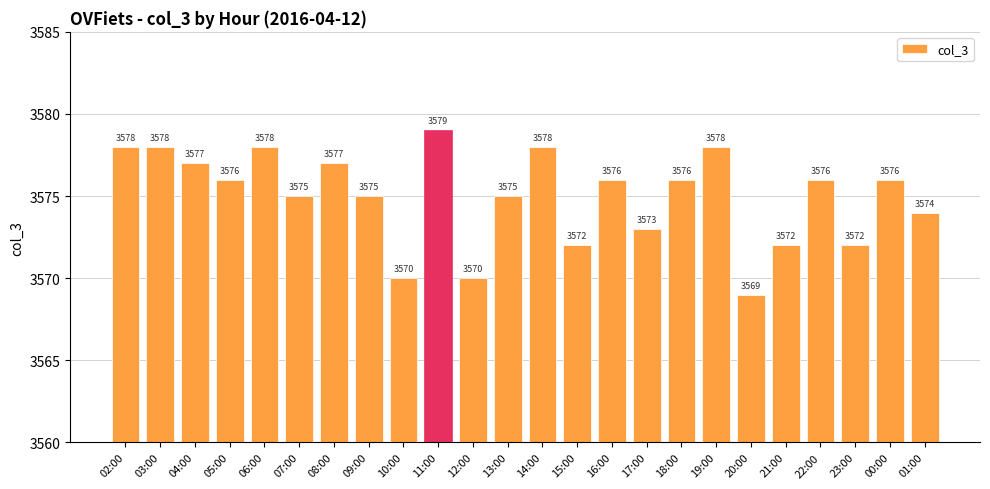

At which category does the chart reach its peak across all series?

11:00